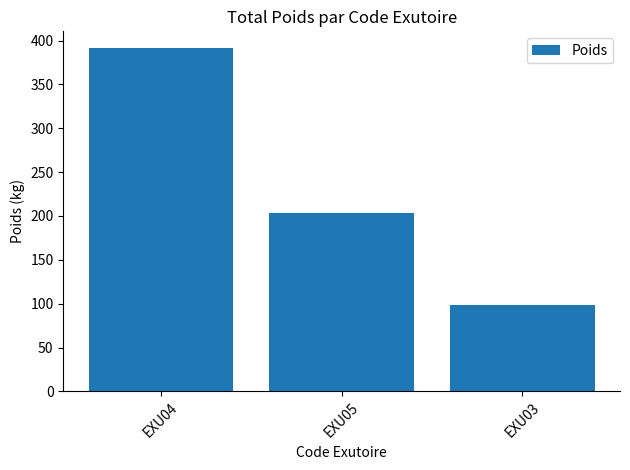

Are the bars horizontal?

No